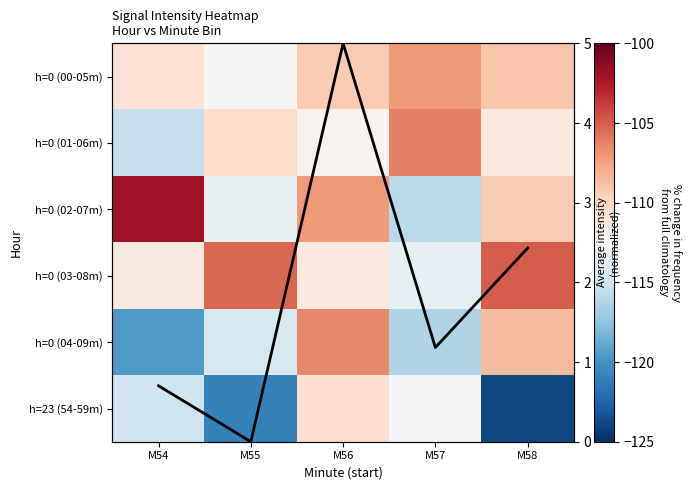

Which category has the lowest value across all series?

M58